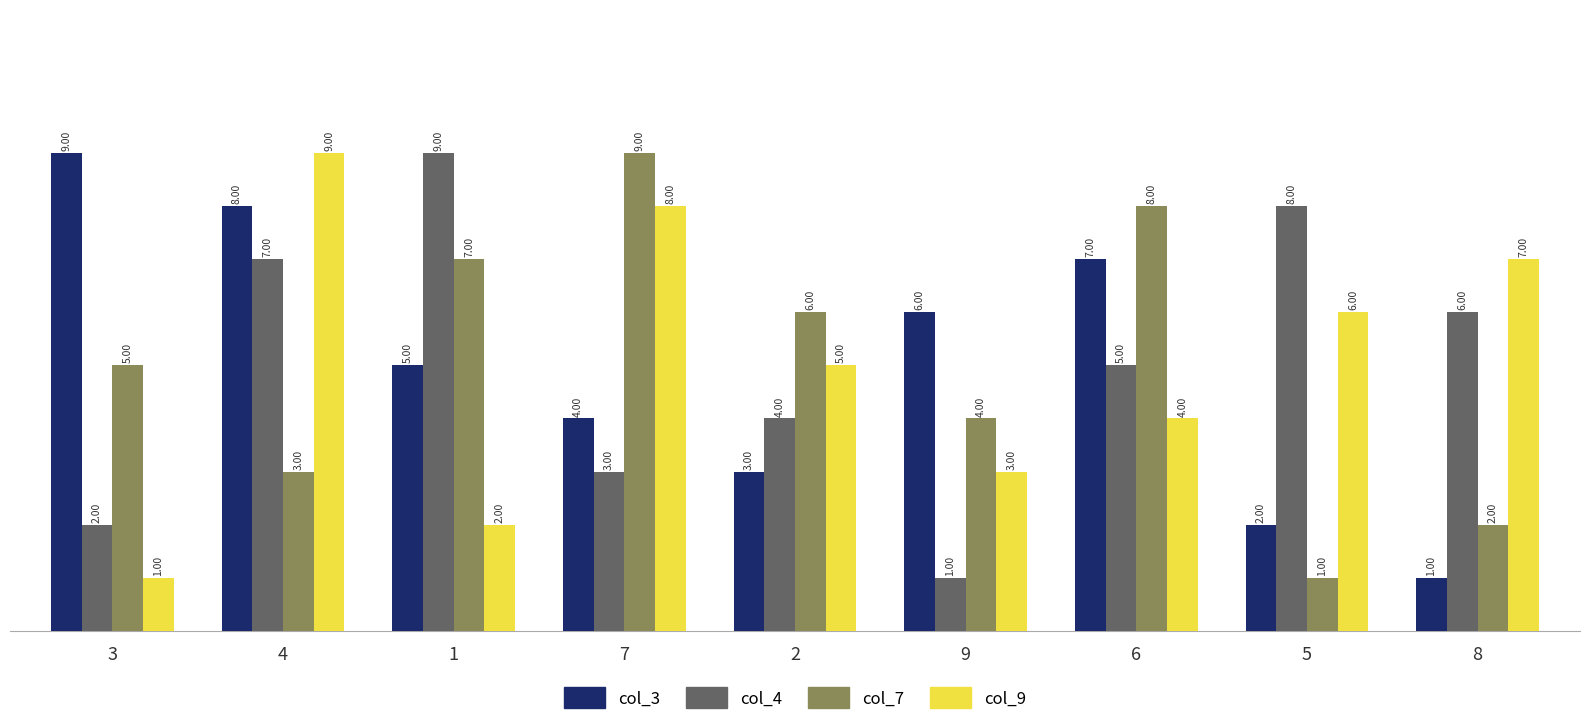

How many groups of bars are there?

9